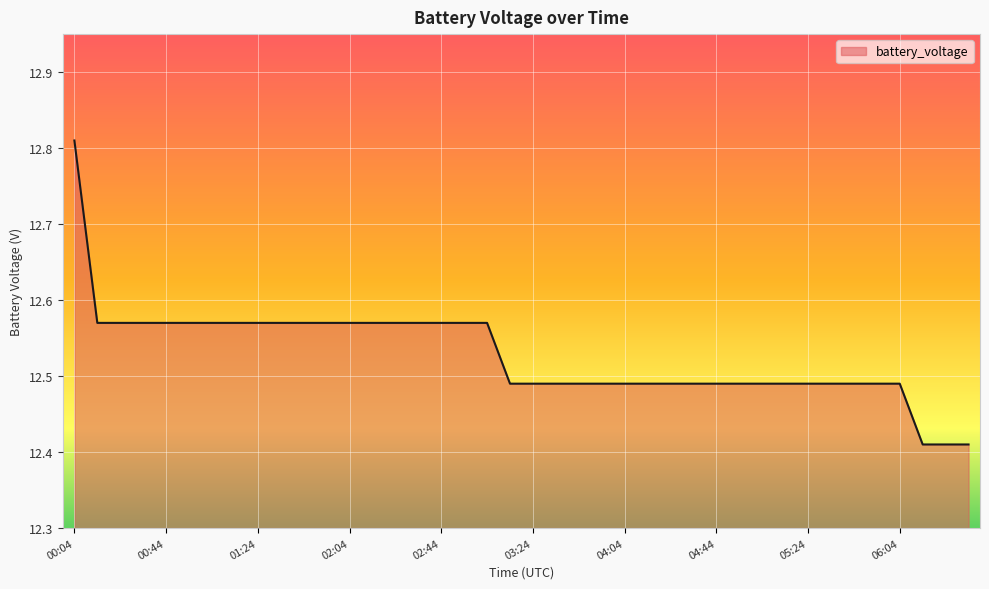

How many lines are shown in the chart?

1